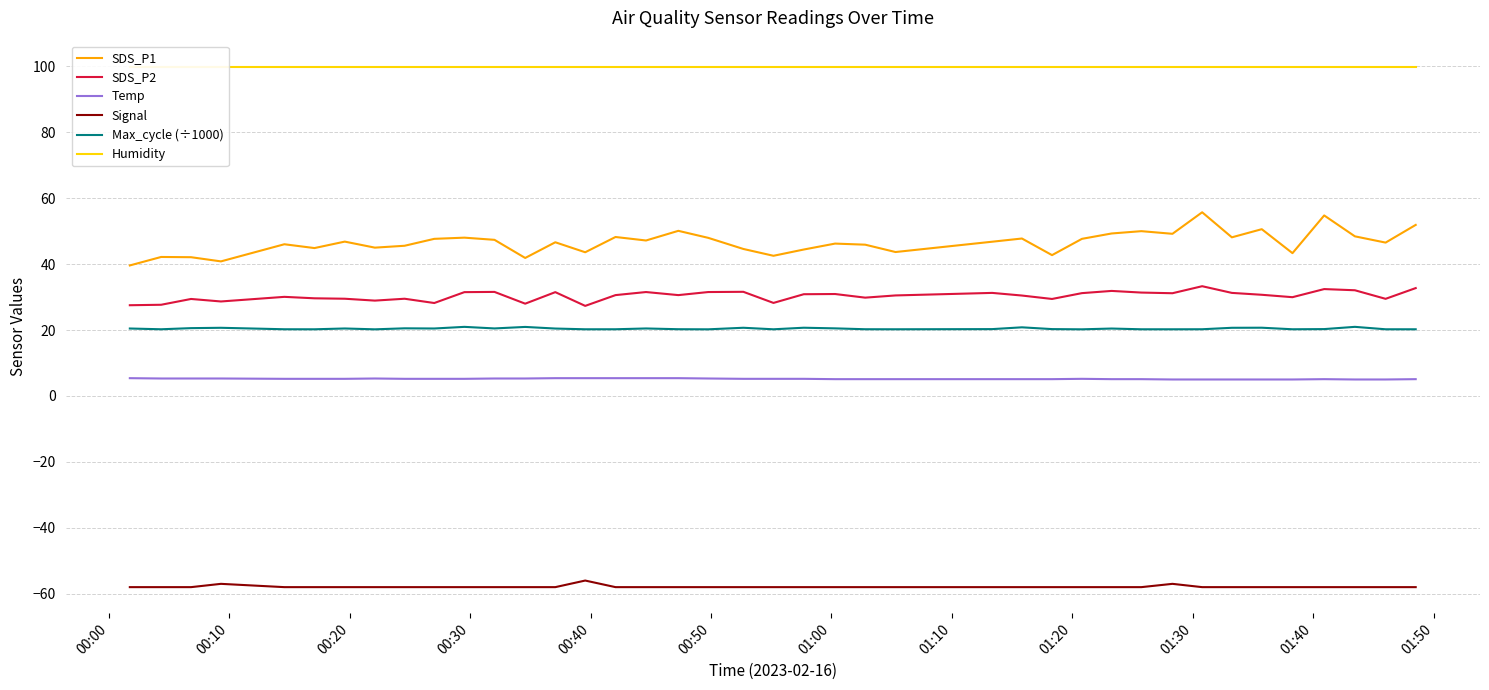

What is the maximum value for SDS_P2?

33.3